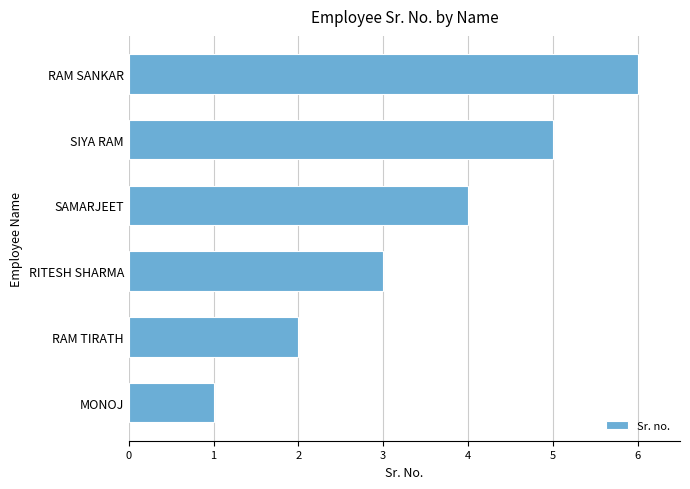

Rank the categories by value from highest to lowest.

RAM SANKAR, SIYA RAM, SAMARJEET, RITESH SHARMA, RAM TIRATH, MONOJ